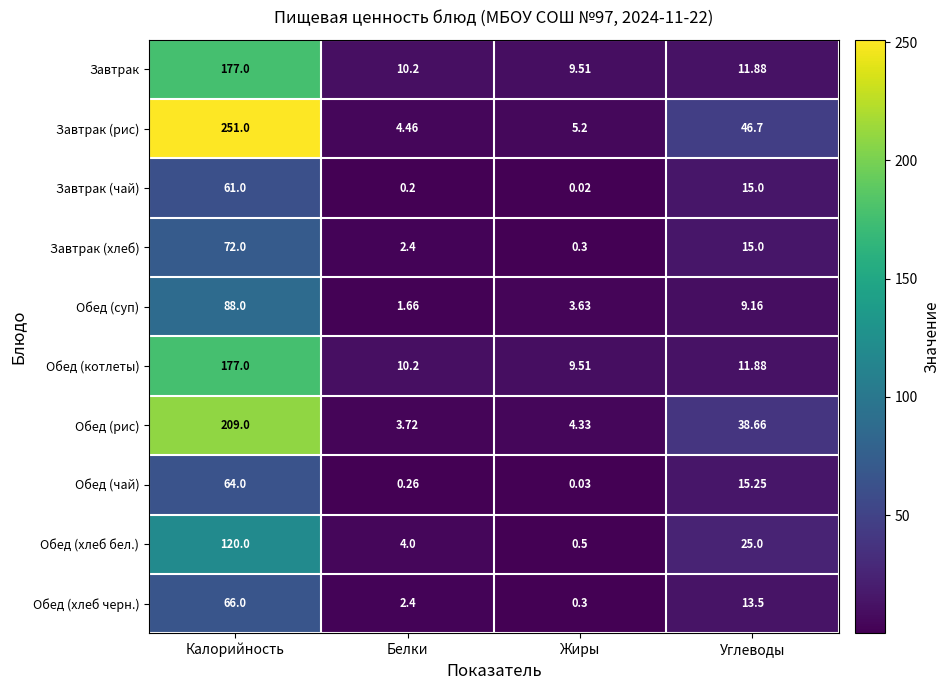

Where is Завтрак nearest to the value 93?

Углеводы